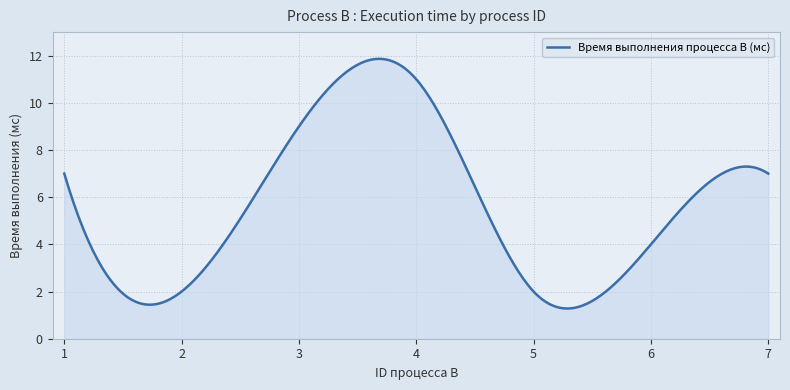

What is the difference between the maximum and minimum values?

10.6